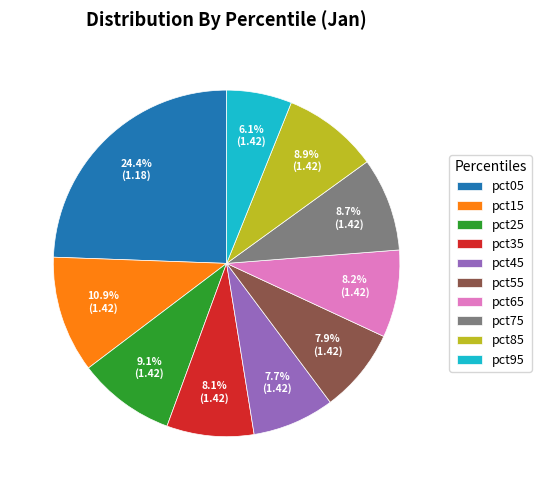

To the nearest percent, what portion does pct45 represent?

8%